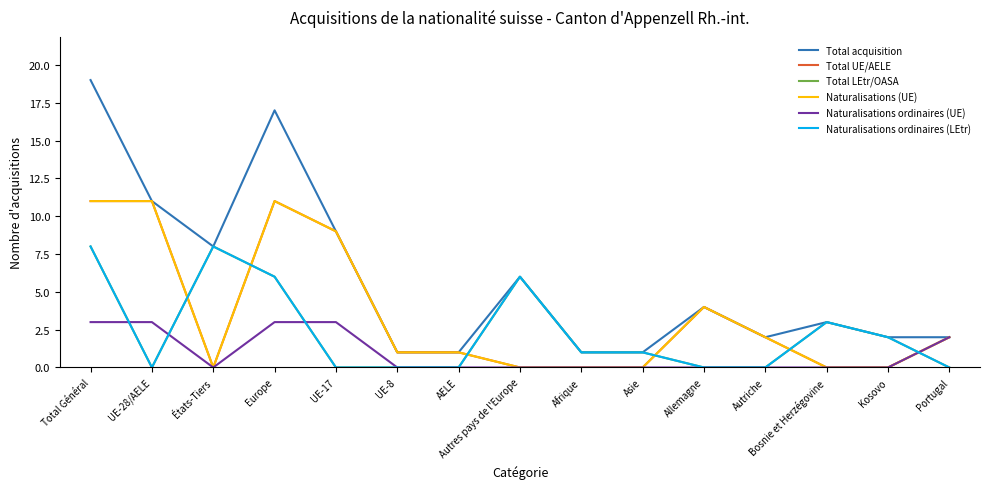

Rank the categories by Total UE/AELE value from lowest to highest.

États-Tiers, Autres pays de l'Europe, Afrique, Asie, Bosnie et Herzégovine, Kosovo, UE-8, AELE, Autriche, Portugal, Allemagne, UE-17, Total Général, UE-28/AELE, Europe